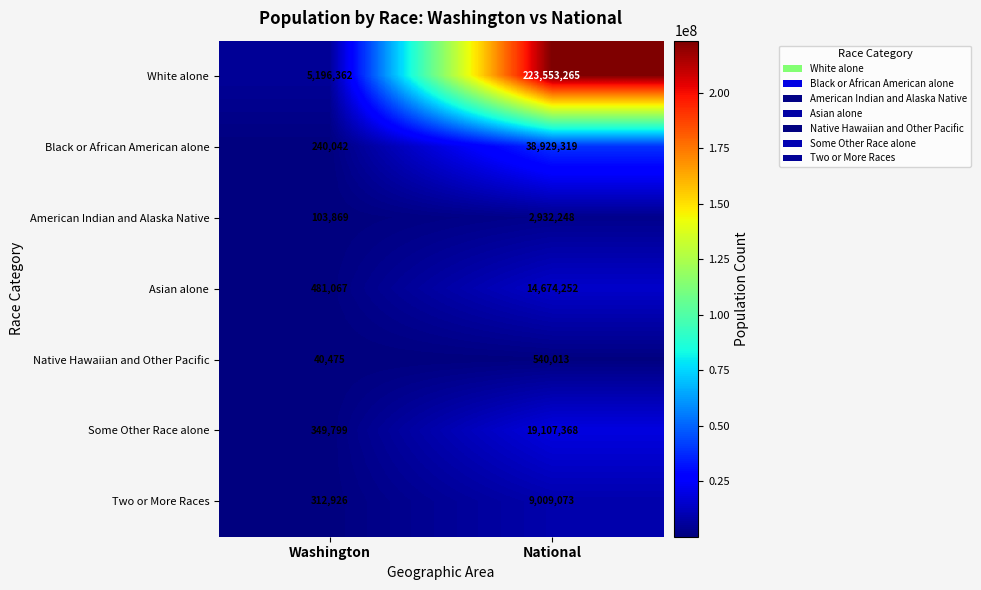

What is the difference between the highest and lowest values at Washington?

5155887